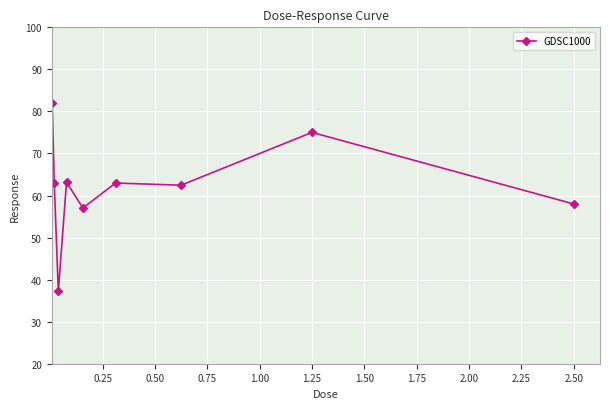

What is the greatest value displayed?

81.9